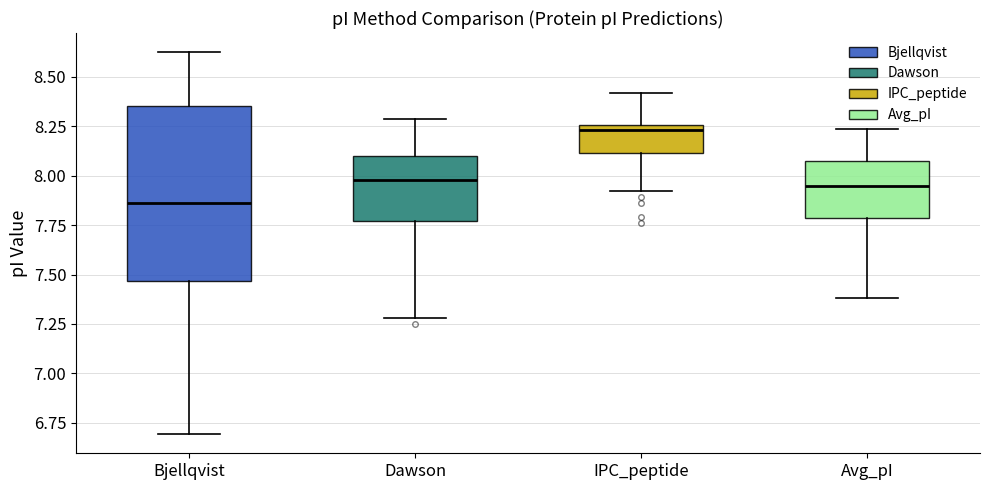

Which box's median line is the lowest?

Bjellqvist